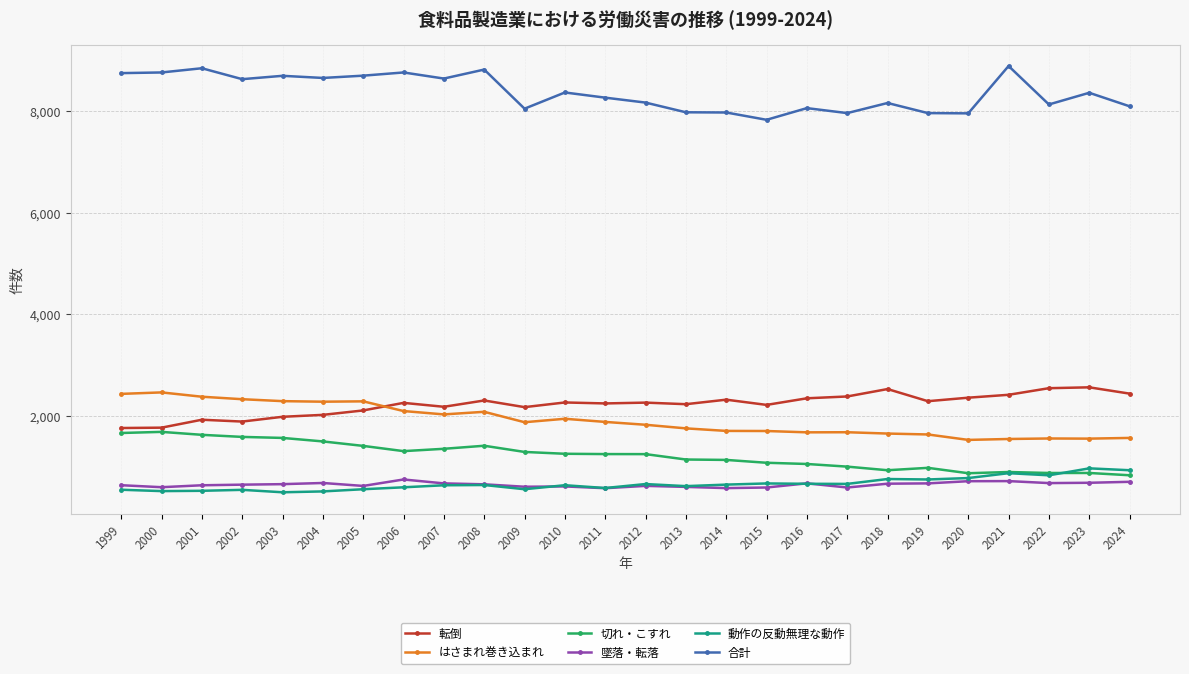

What is the value of the はさまれ巻き込まれ point at the 21st from the left?

1637